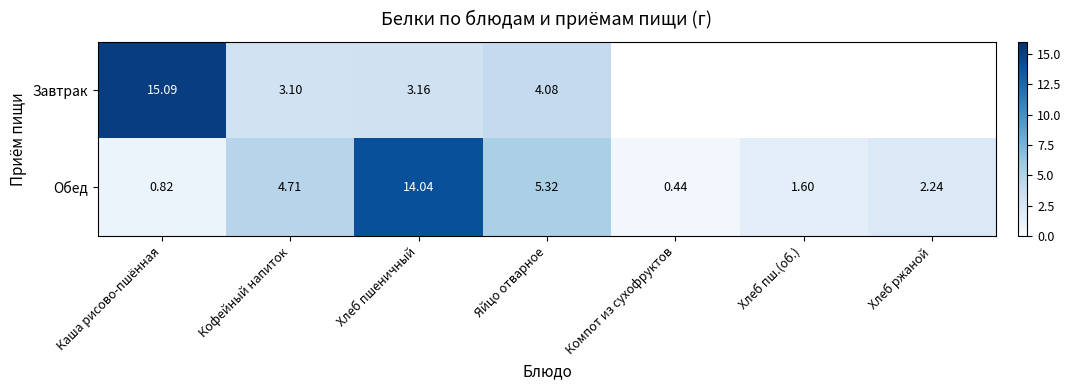

True or false: Обед has a value of 1.6 at Хлеб пш.(об.).

True